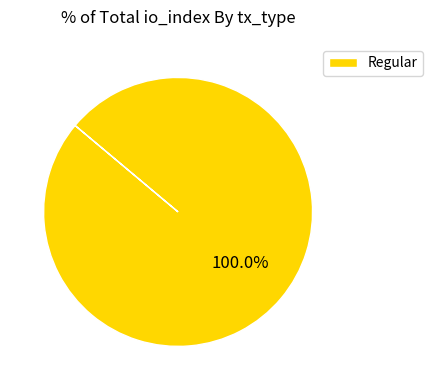

True or false: Regular accounts for 100% of the total.

True